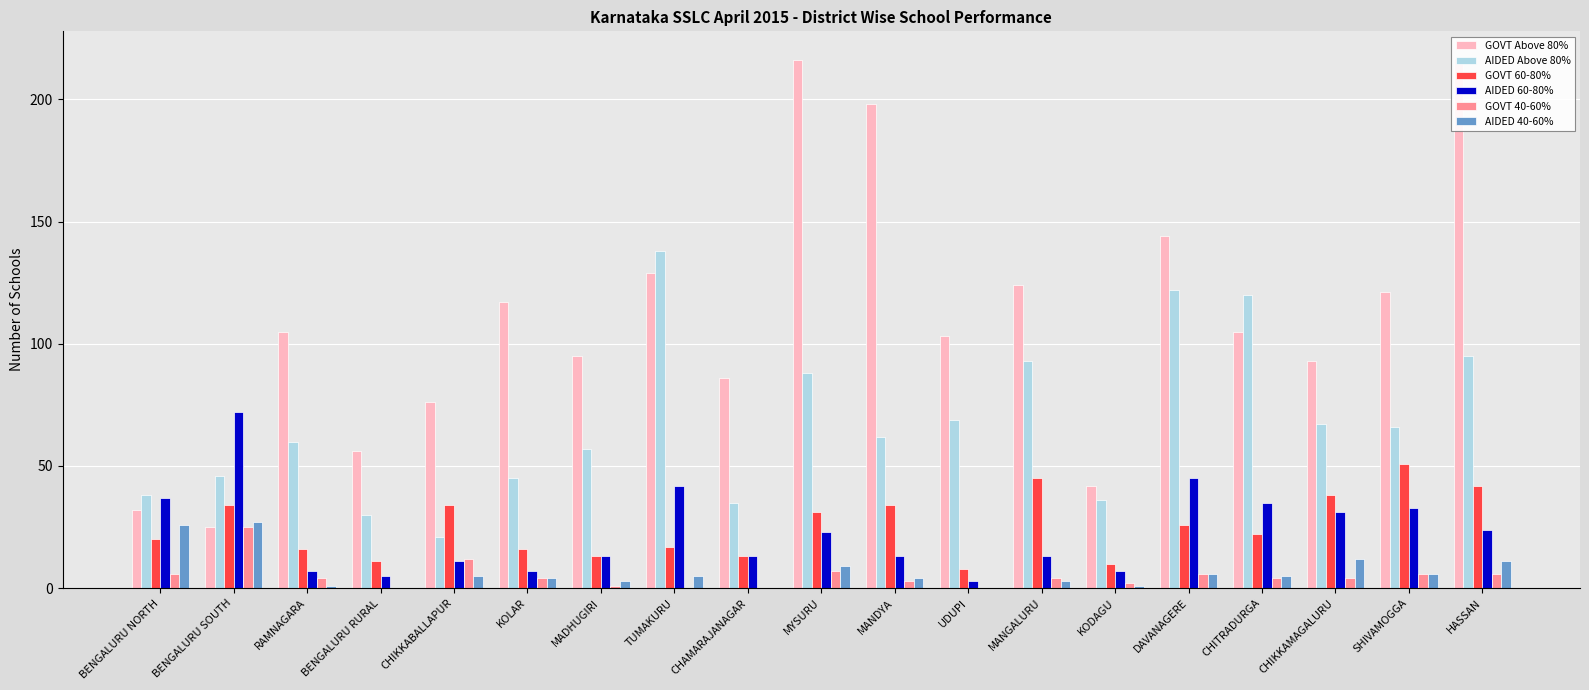

Where is AIDED 60-80% nearest to the value 37?

BENGALURU NORTH